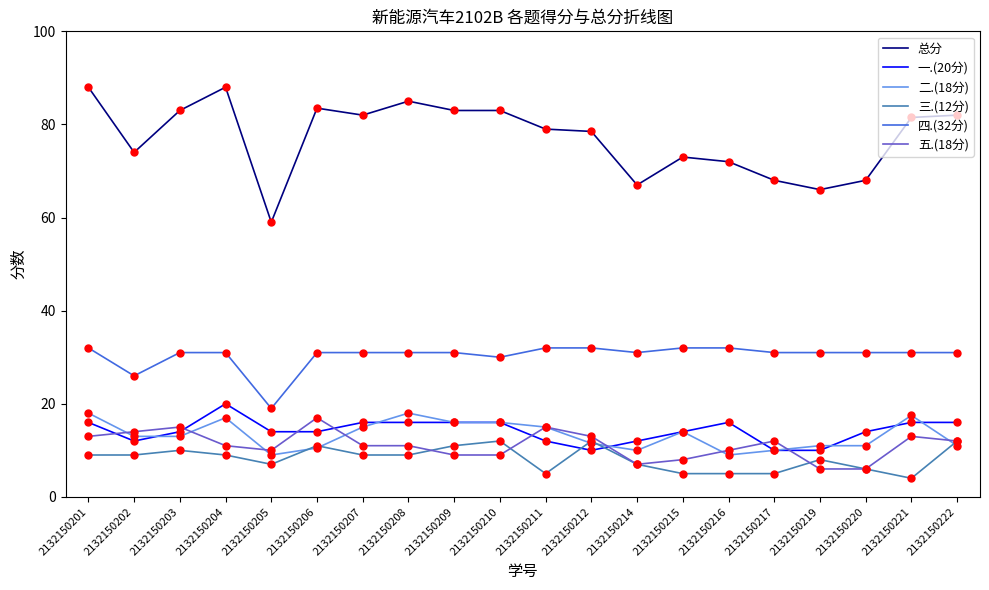

Which series has the widest spread of values?

总分